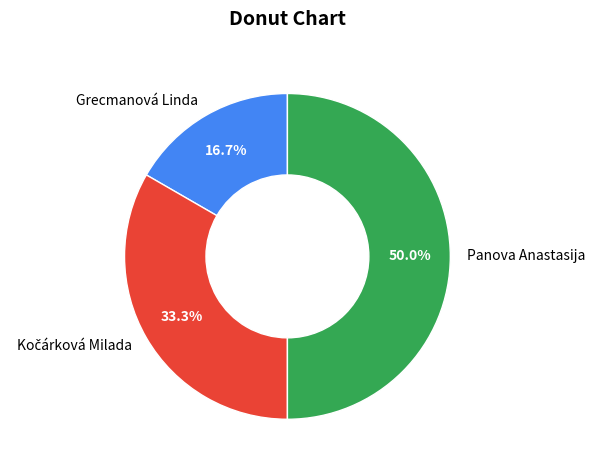

Which slice is the largest?

Panova Anastasija